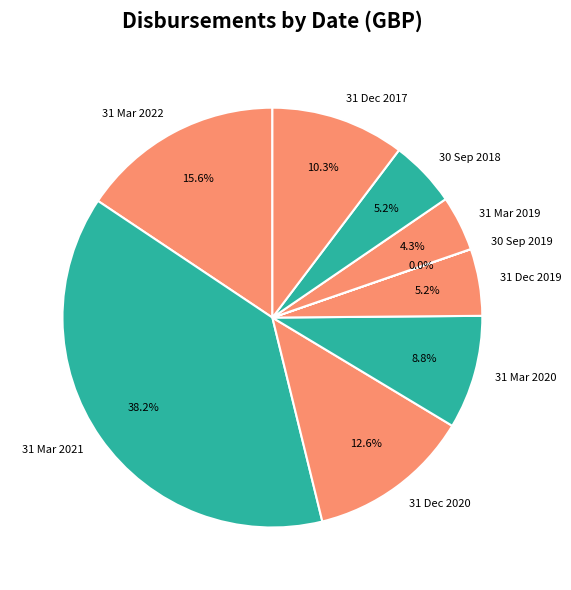

Does 31 Mar 2022 represent more than half of the total?

No